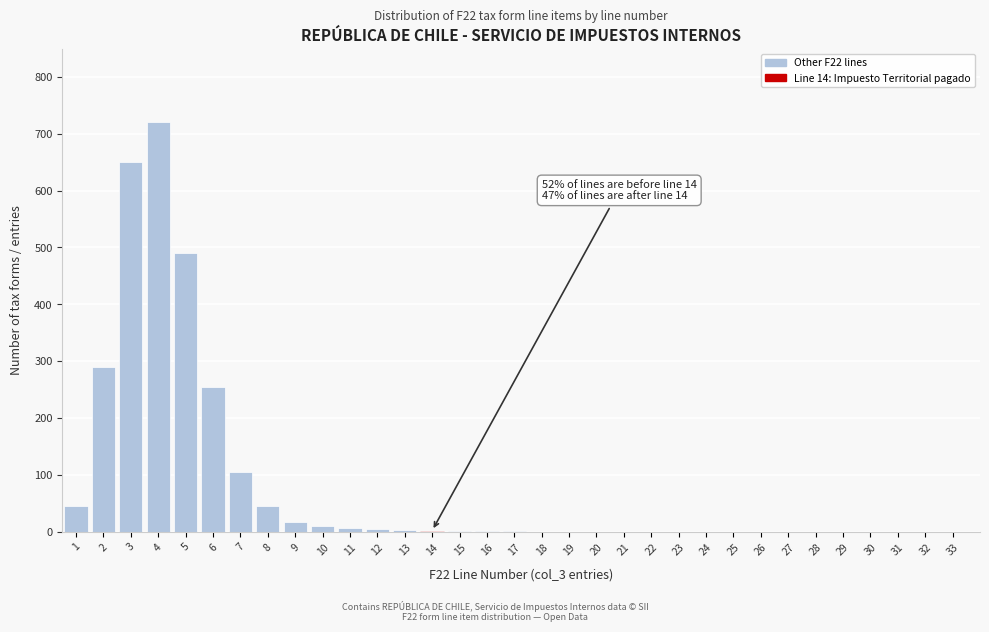

The value at 20 is 0. True or false?

True